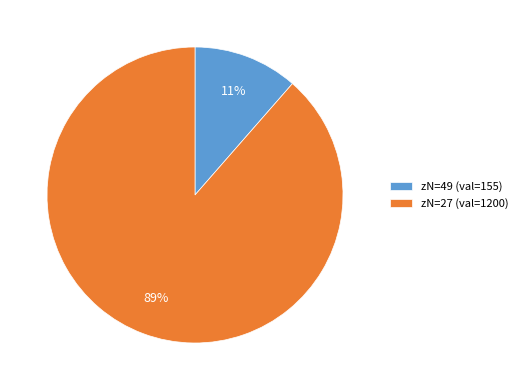

True or false: zN=49 (val=155) accounts for 1% of the total.

False